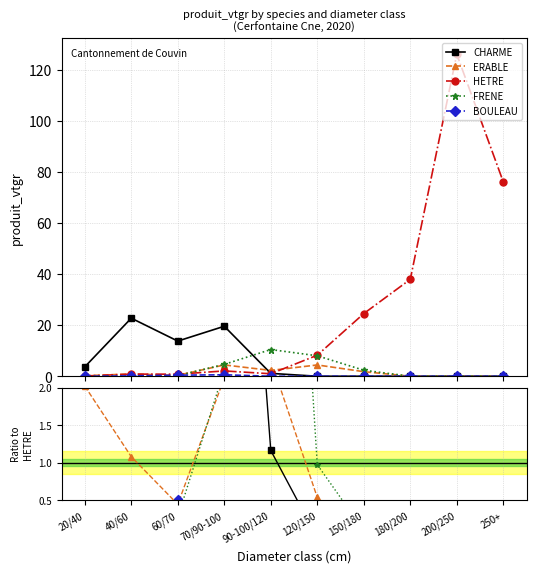

How many times do HETRE and FRENE cross each other?

2